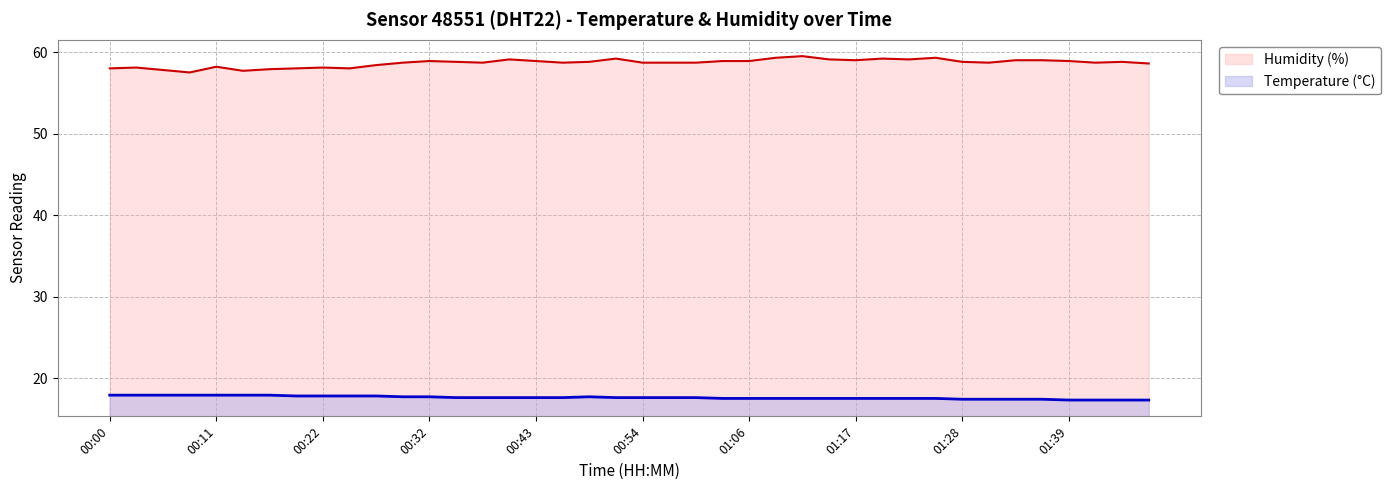

How many lines are shown in the chart?

2